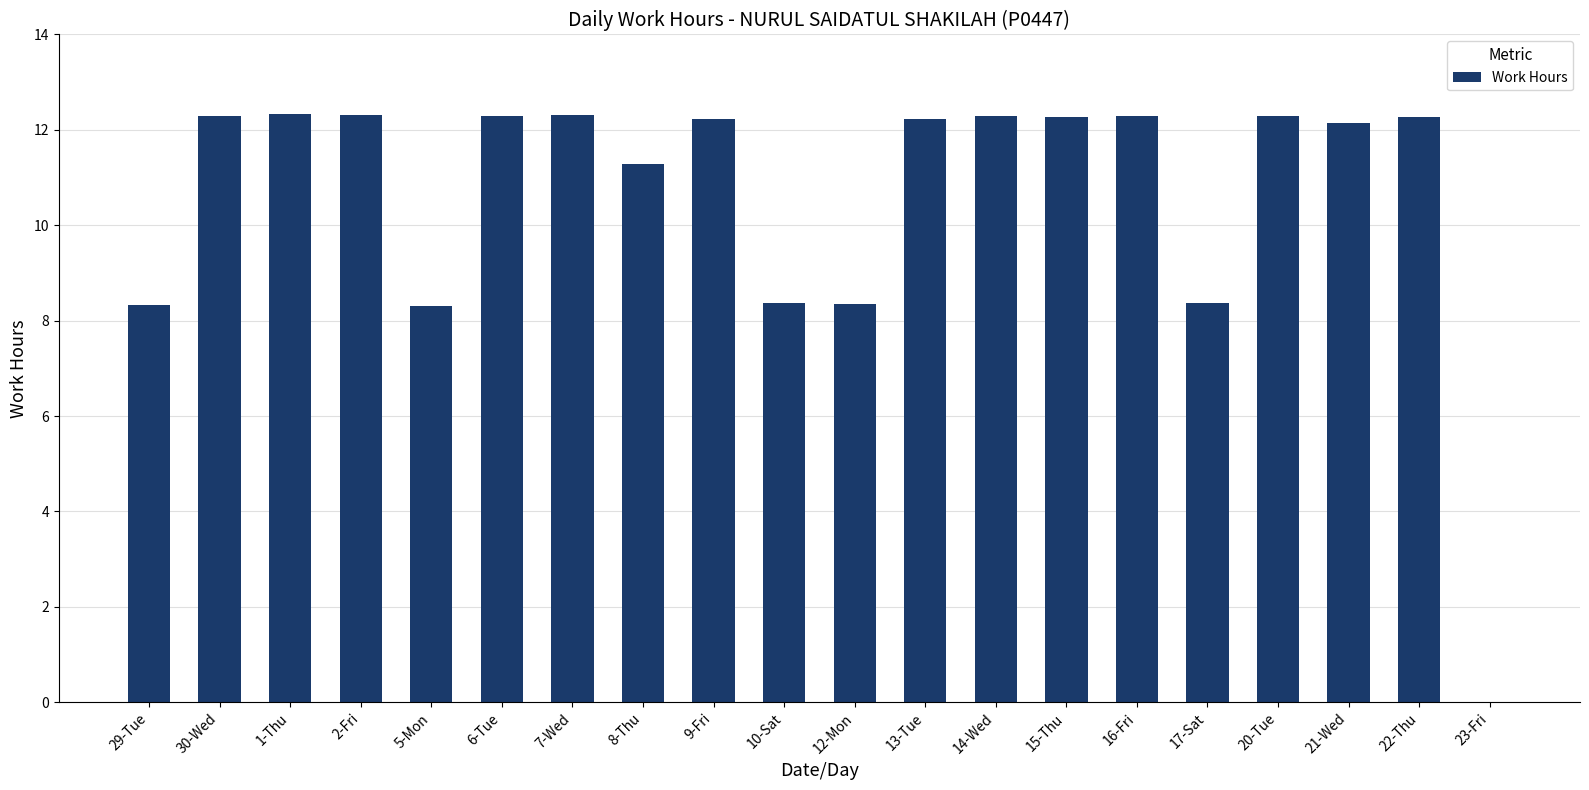

True or false: the data shows 8.3 at 5-Mon.

True